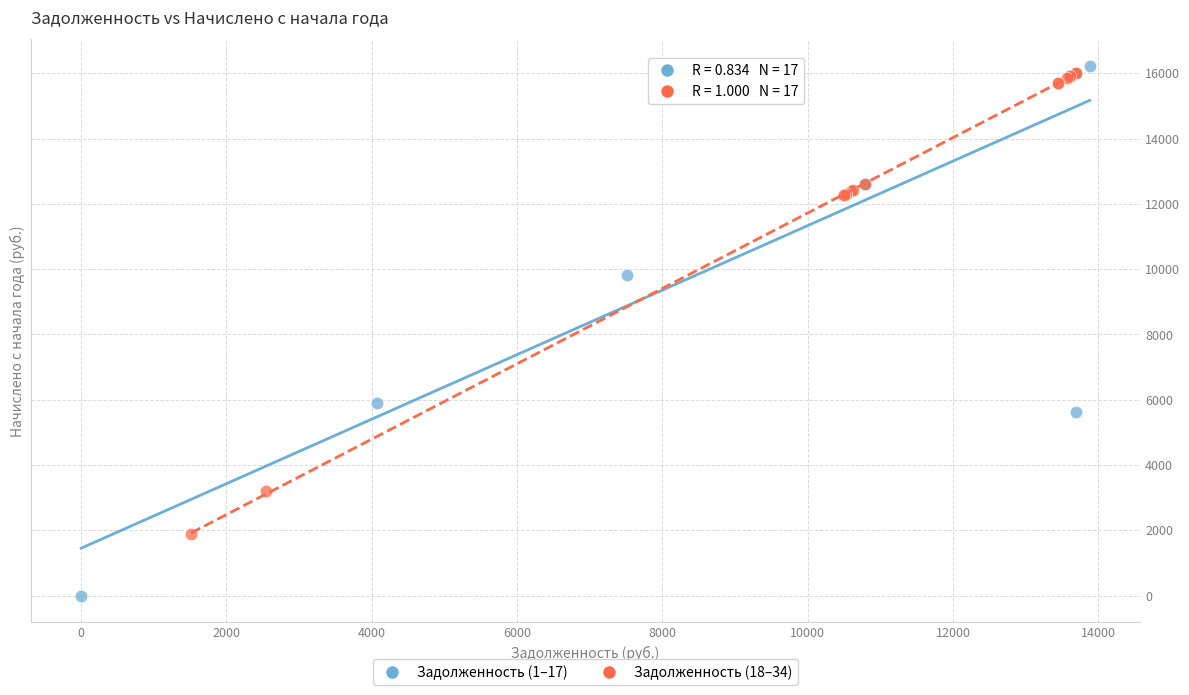

Which series has the widest spread of Y values?

Задолженность (1–17)